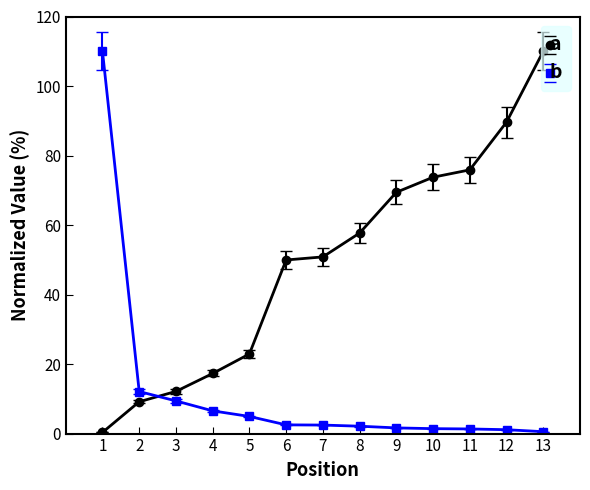

What is the difference between the maximum and minimum values in the b series?

109.5